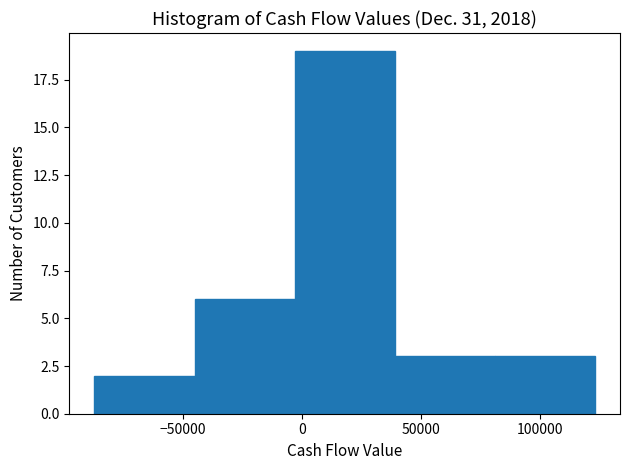

Reading left to right, transcribe this chart: for each bar, give the range it covers on the x-axis and its height. Neither the bar edges nor the heights are printed on the chart, so give them approximately, as read against the axes.

-85000 to -45000: 2
-45000 to -5000: 6
-5000 to 40000: 19
40000 to 80000: 3
80000 to 125000: 3